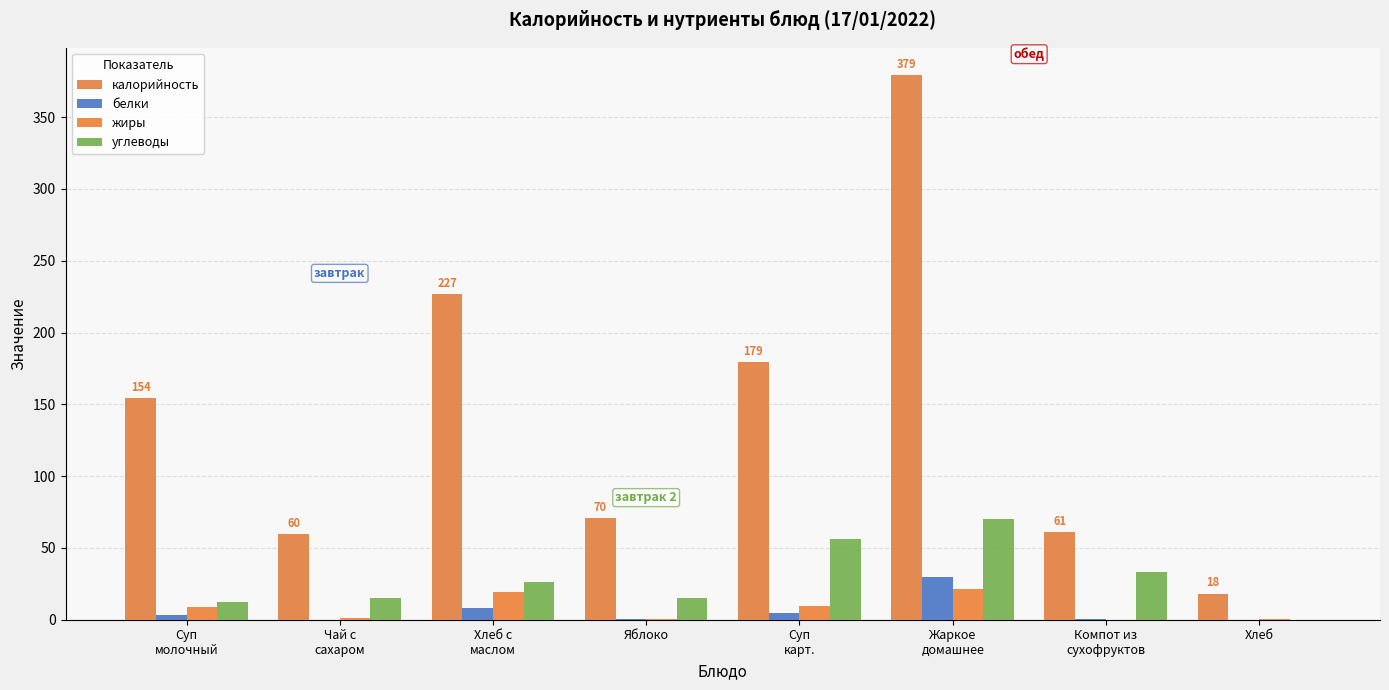

What is the label of the 8th bar from the left?

Хлеб